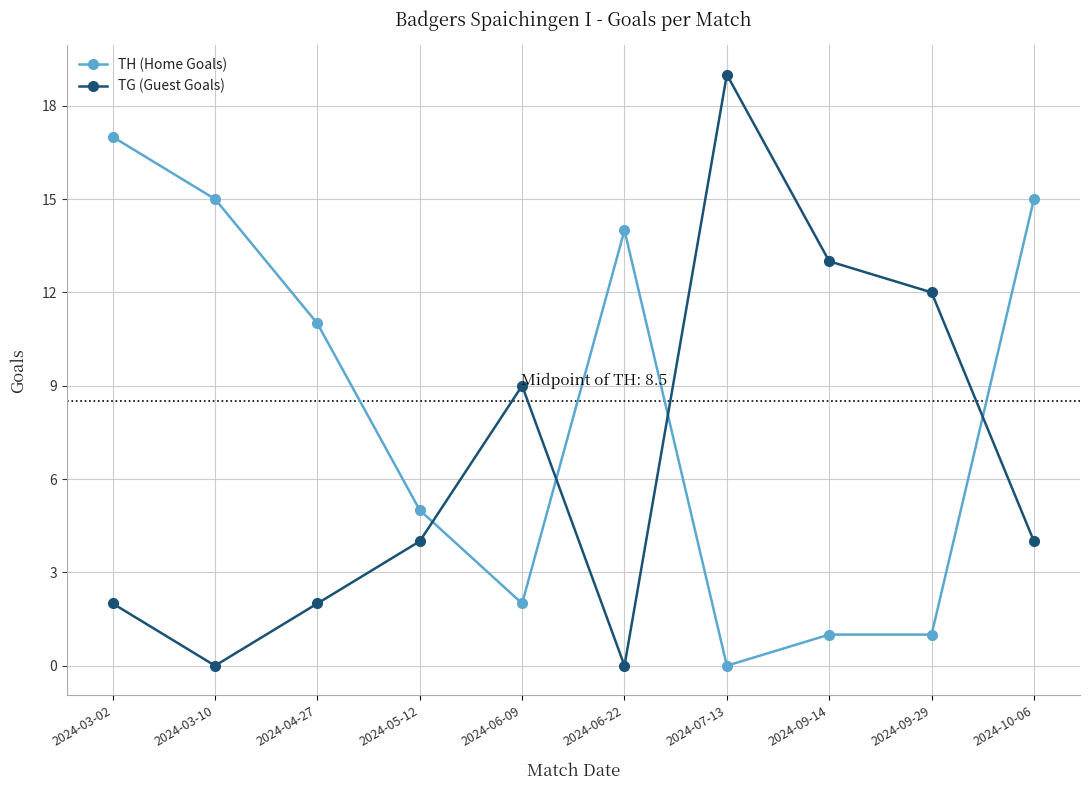

At which label does TH (Home Goals) reach its minimum?

2024-07-13